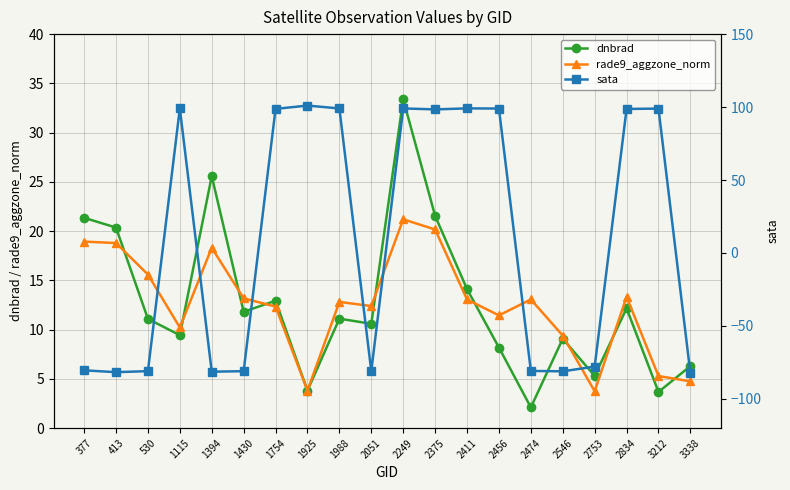

What is the total value across all series at 2753?

-68.8